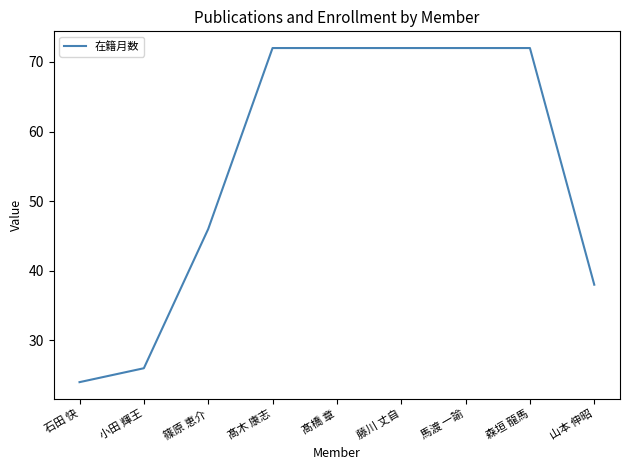

At which label is the value closest to 48?

篠原 恵介